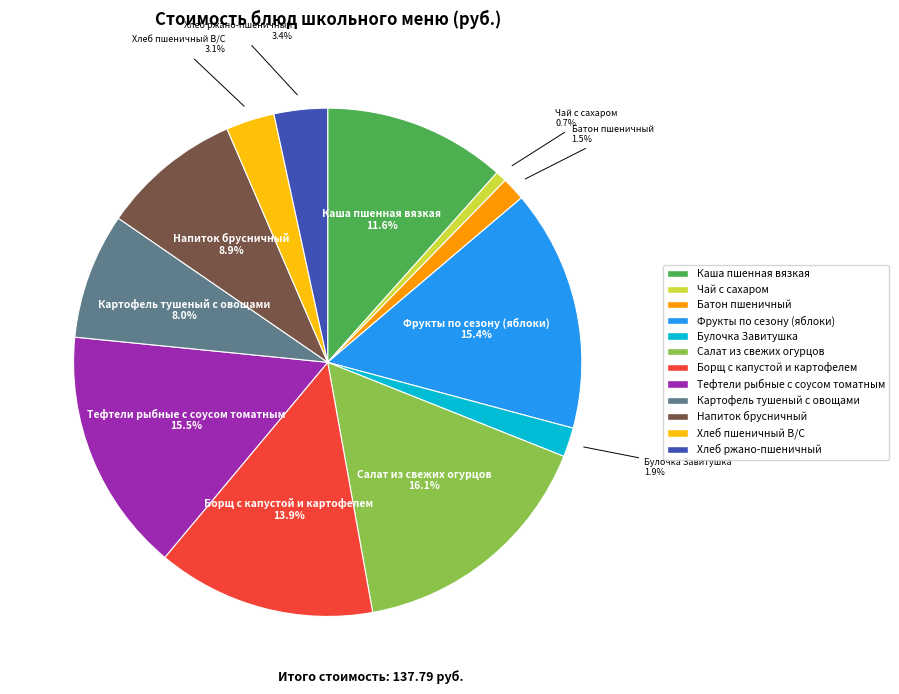

What percentage is NOT represented by Напиток брусничный?

91.1%